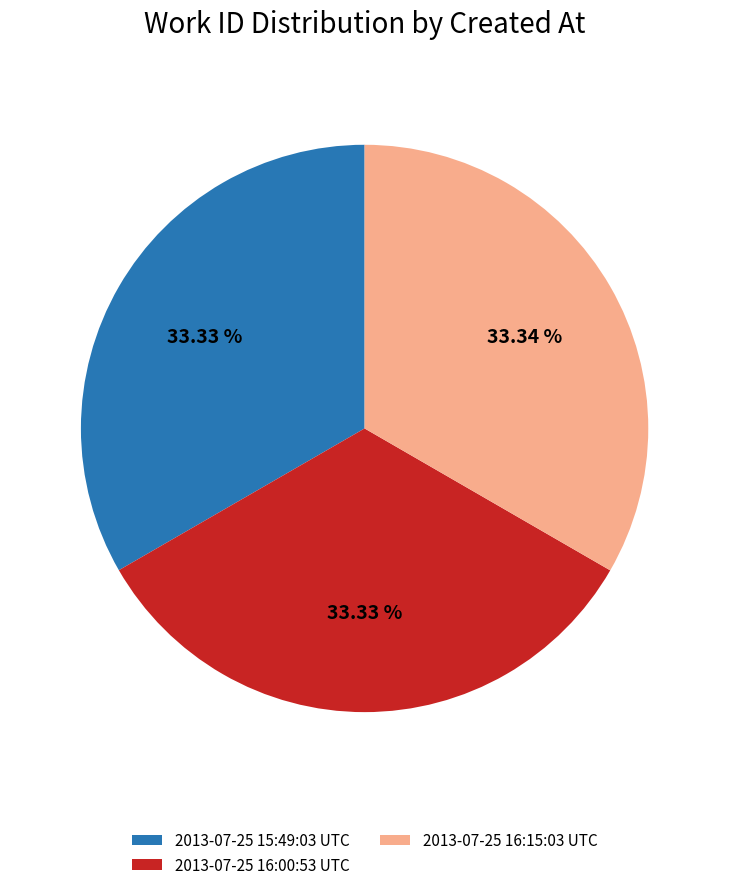

True or false: 2013-07-25 16:00:53 UTC accounts for 33% of the total.

True